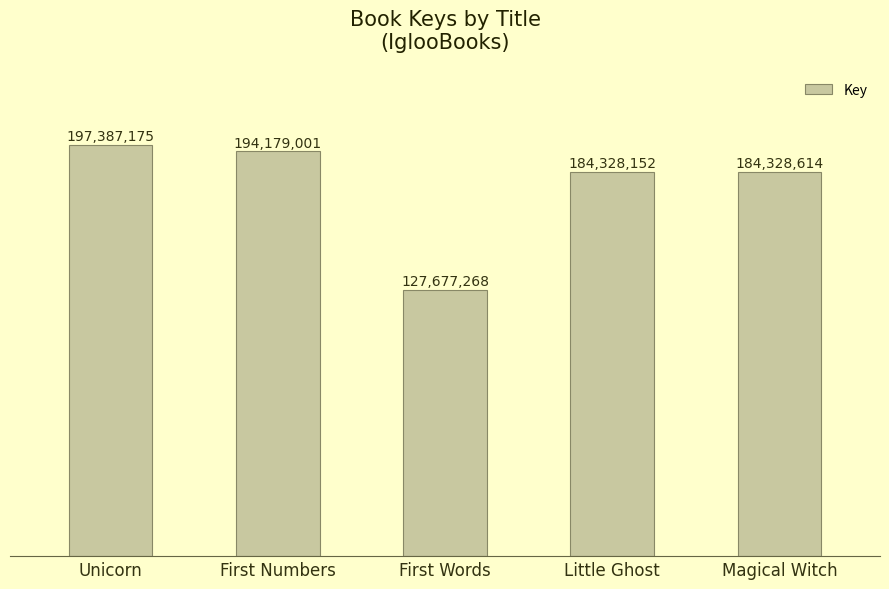

Are the bars horizontal?

No